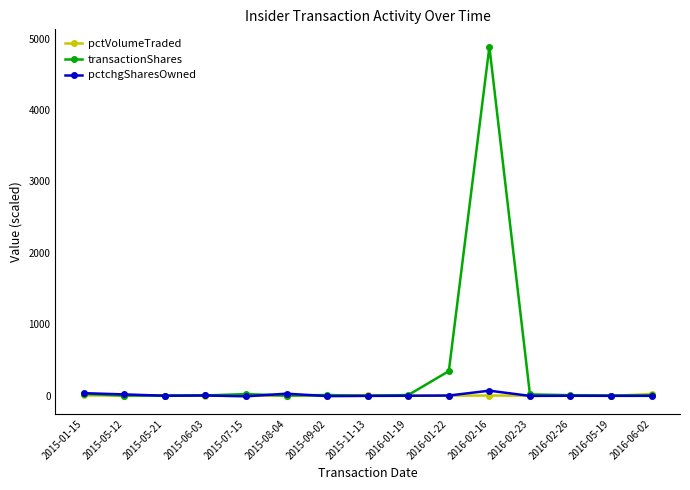

What is the sum of all pctchgSharesOwned values?

173.0